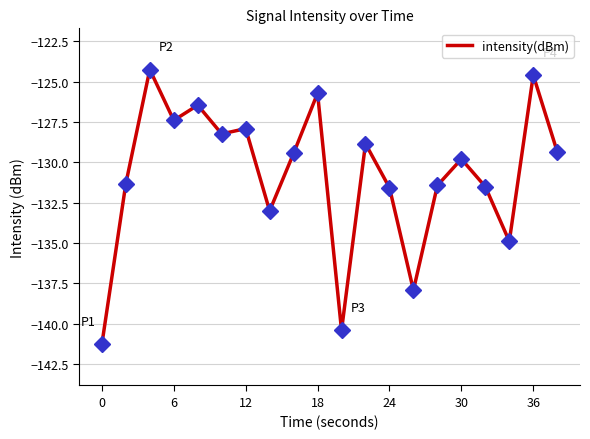

What is the minimum value shown in the chart?

-141.3